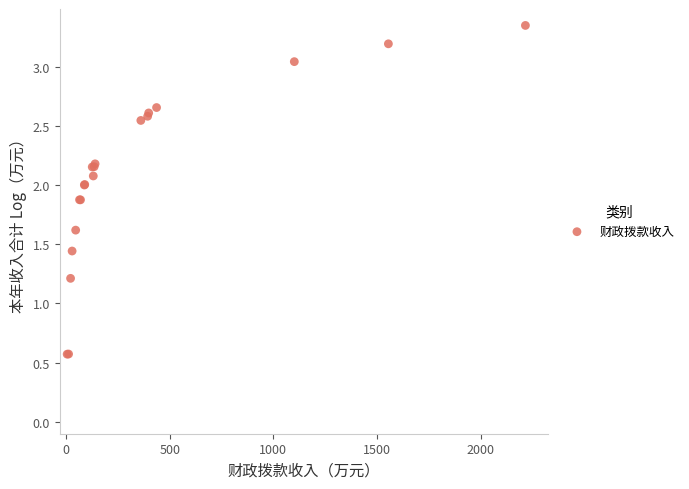

What Y value in the scatter plot is closest to 1?

1.2